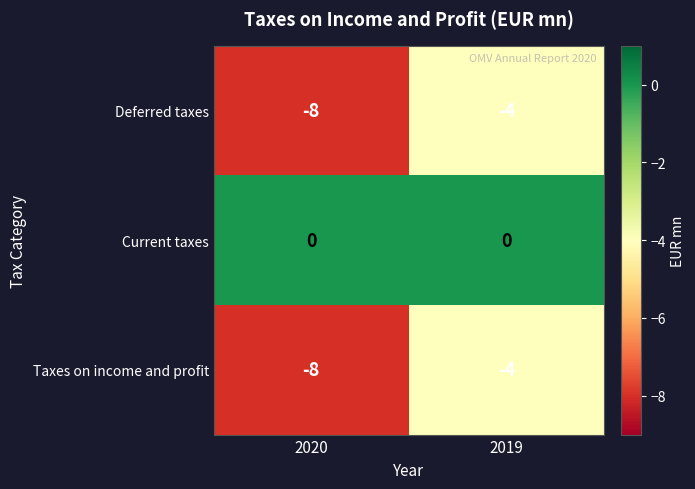

What is the difference between the highest and lowest values at 2019?

4